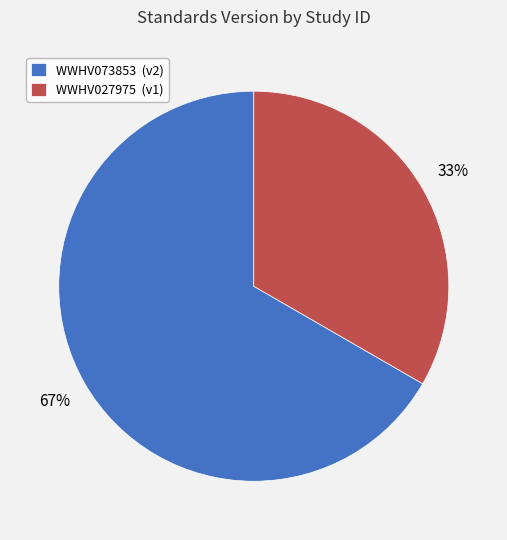

Which slice represents more than half of the pie?

WWHV073853